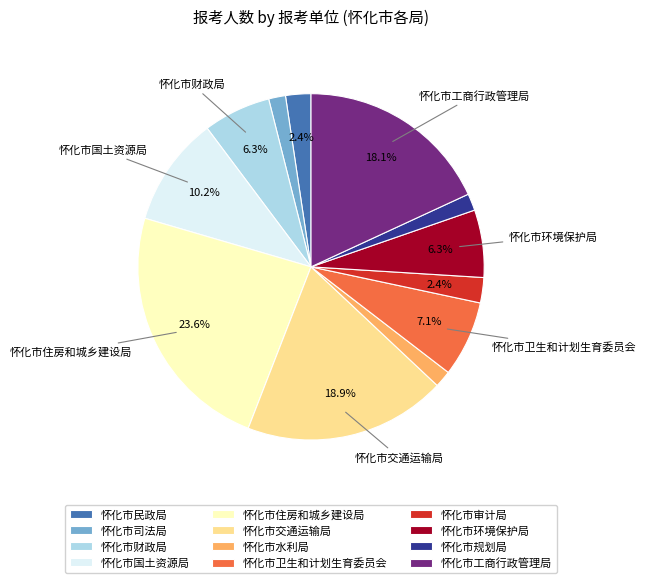

Combined, what portion of the pie is 怀化市民政局 and 怀化市国土资源局?

12.6%